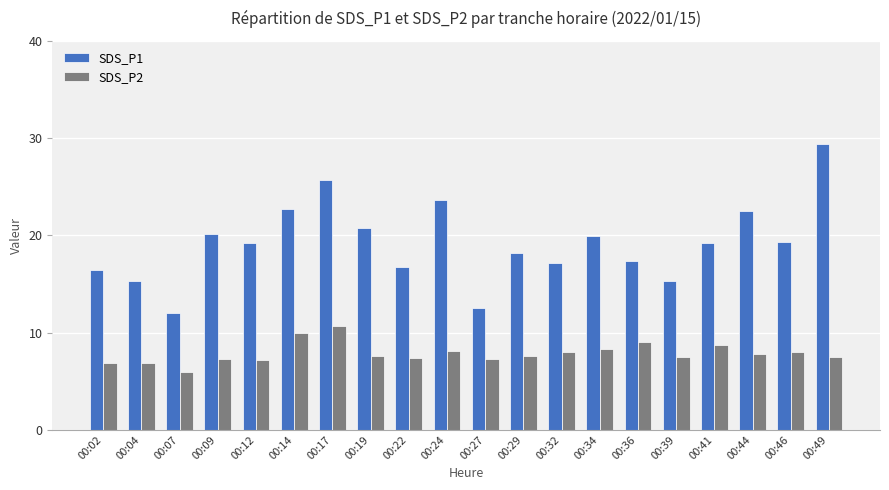

How many bars are there in total?

40